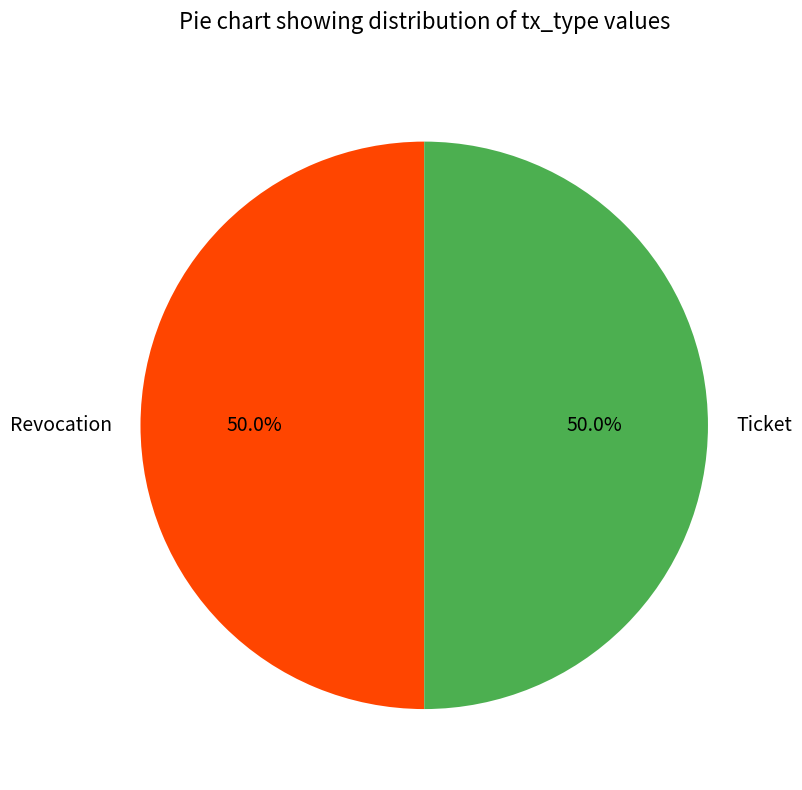

Approximately how many times larger is the value at Ticket compared to Revocation?

1.0